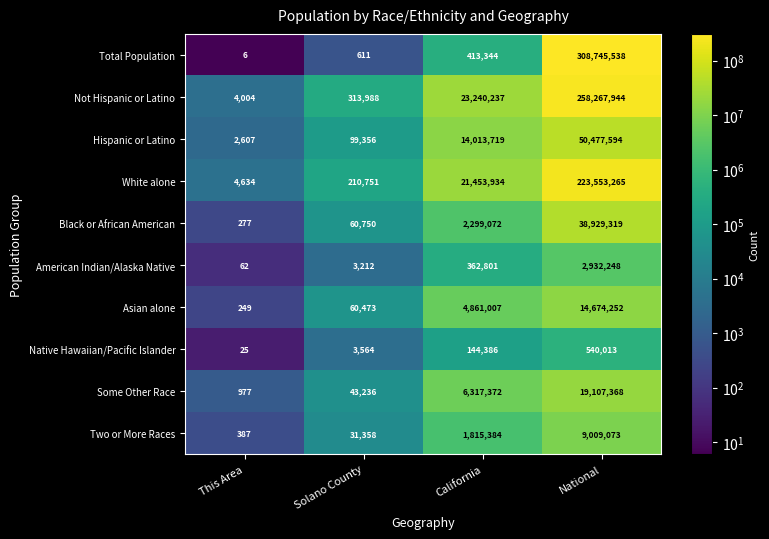

Count the number of categories in the chart.

4